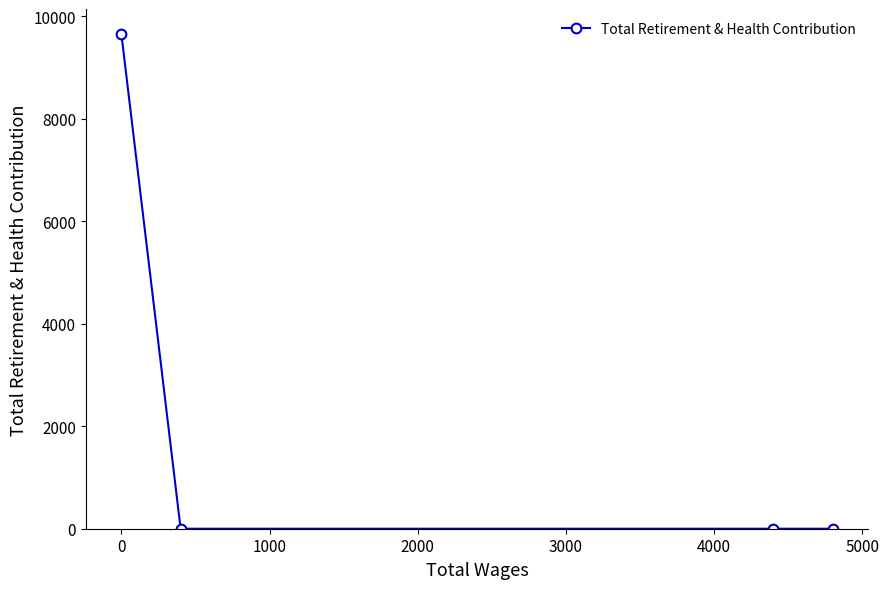

What is the difference between the maximum and minimum values?

9659